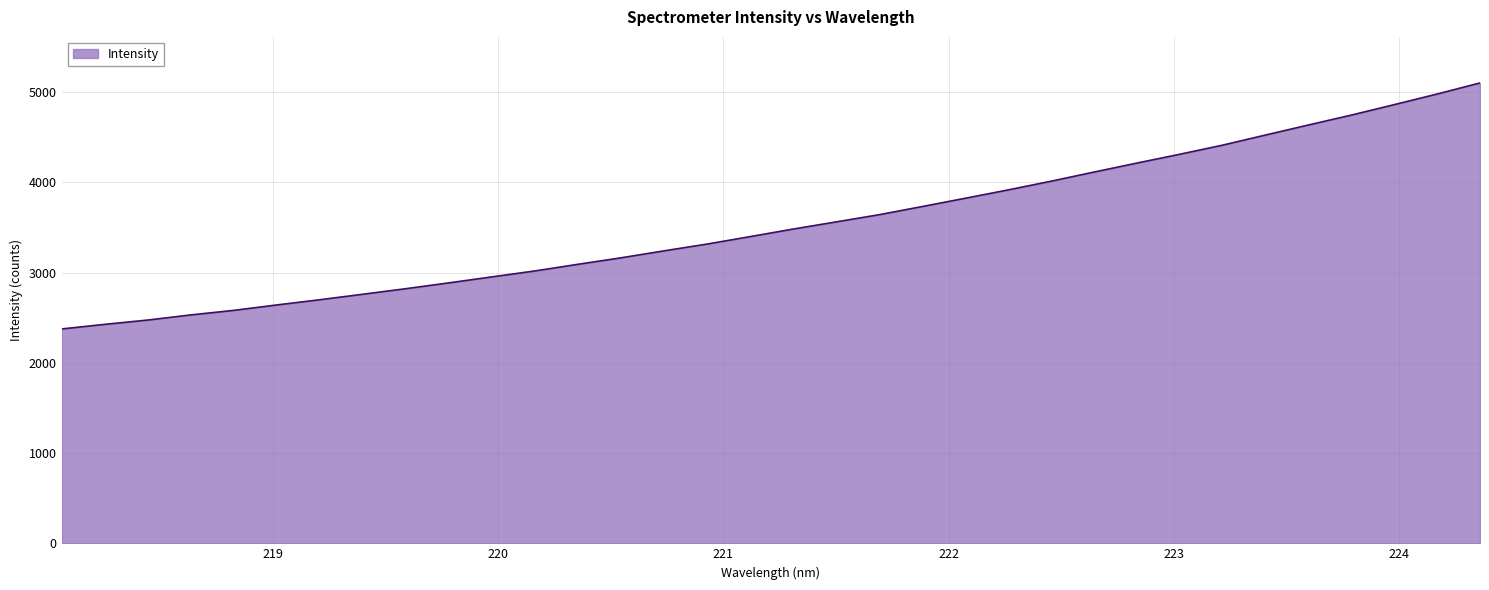

What is the difference between the maximum and minimum values?

2726.6